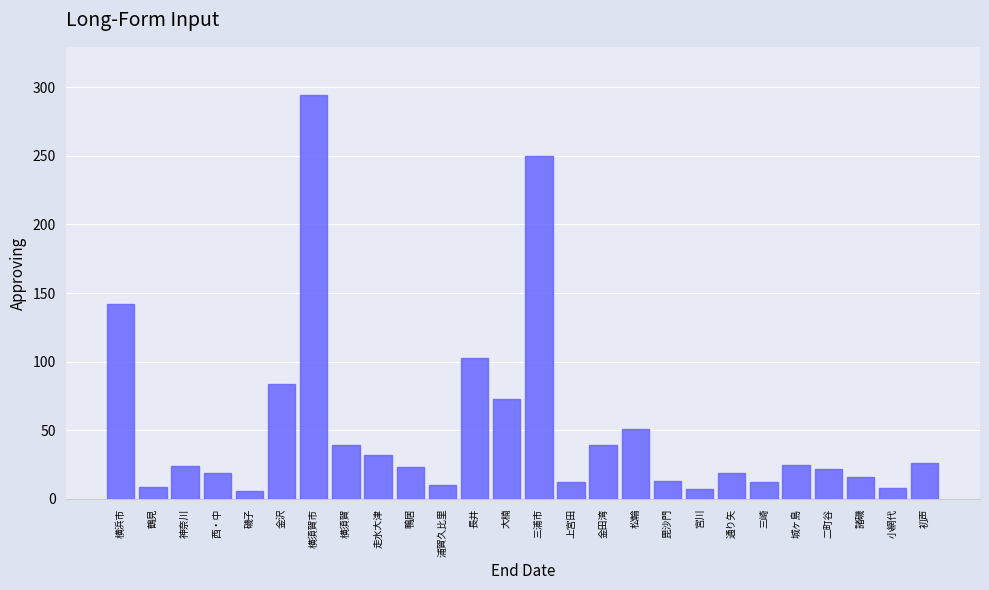

What is the label of the 18th bar from the left?

毘沙門